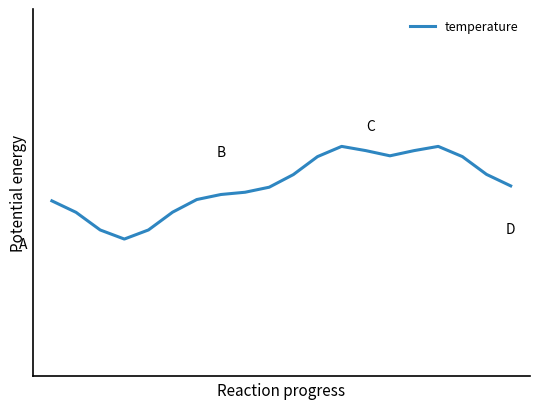

Is this an area chart (filled region under the line)?

No